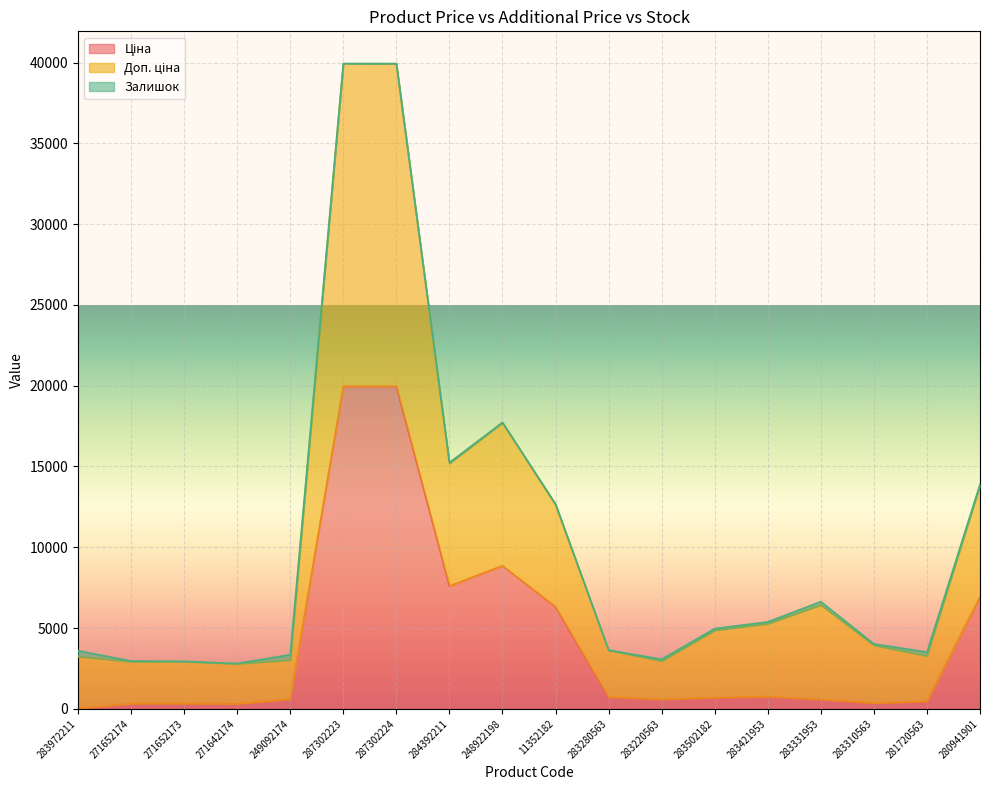

Which series has the widest spread of values?

Доп. ціна